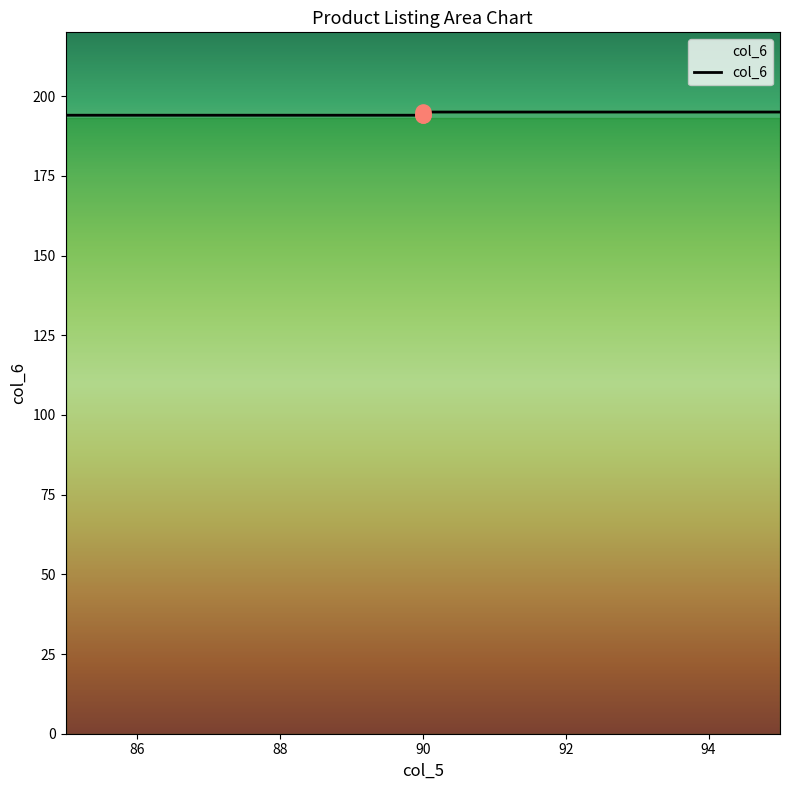

What is the change in value from 90 to 90?

+1